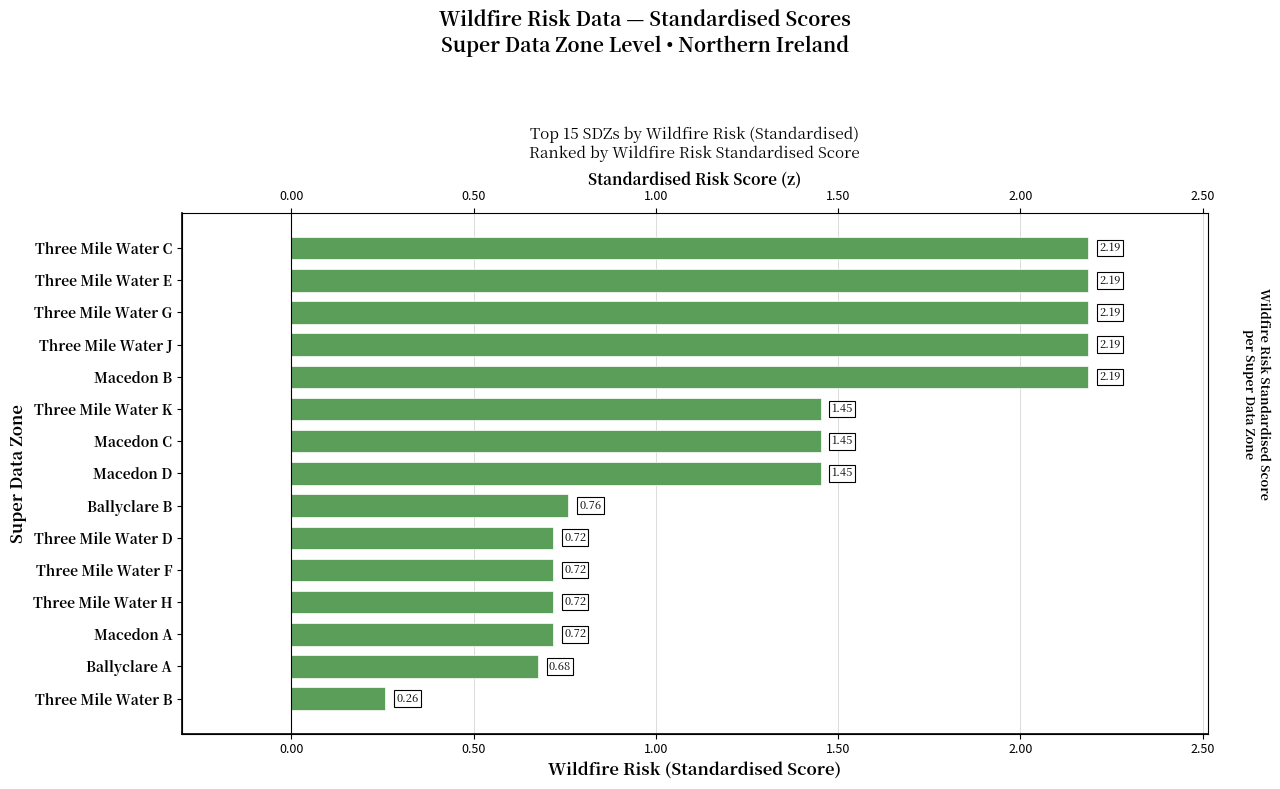

What is the difference between the second highest and minimum values?

1.9